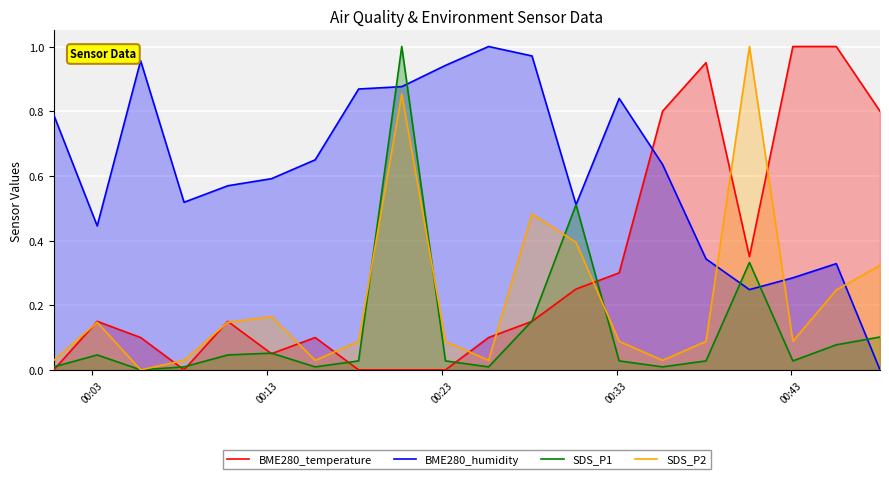

How many intersections are there between SDS_P2 and BME280_humidity?

3